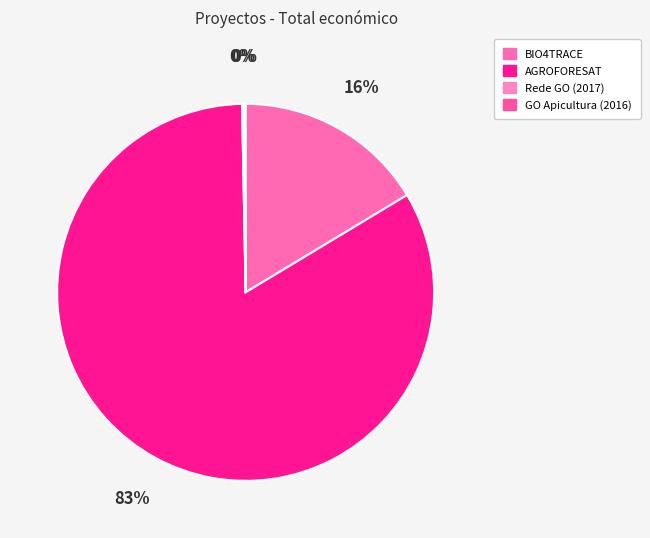

Which slice is the largest?

AGROFORESAT